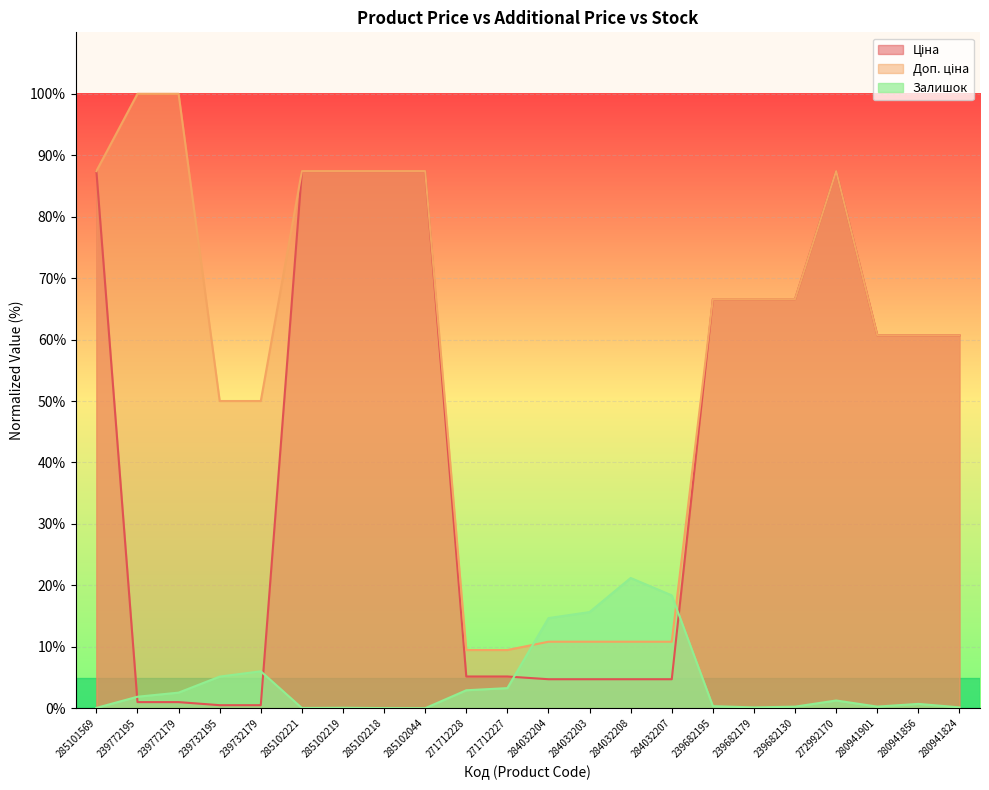

What is the difference between the maximum and minimum values in the Доп. ціна series?

90.5